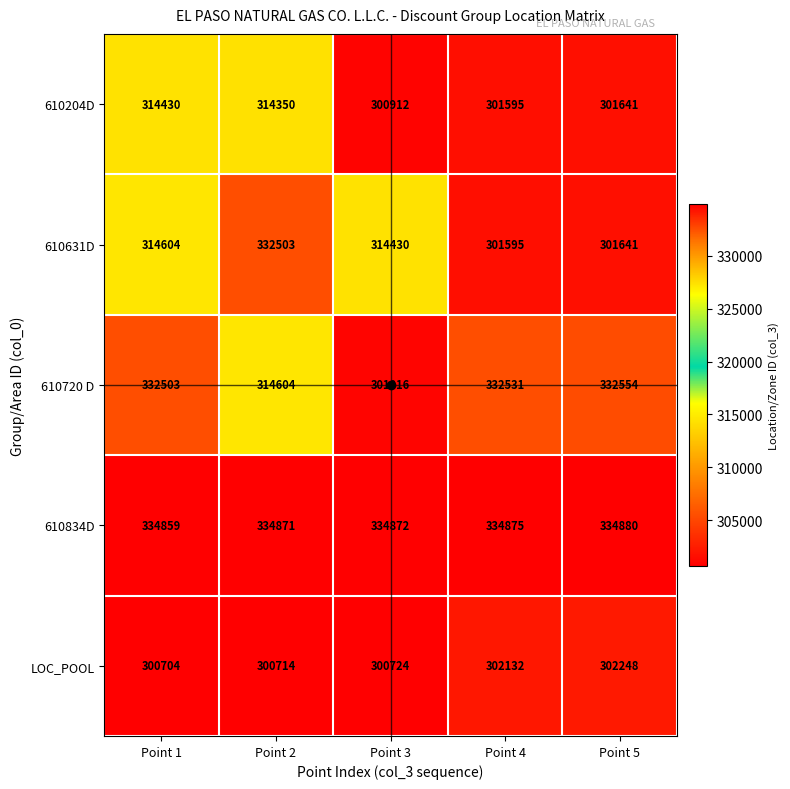

What is the total value across all series at Point 1?

1597100